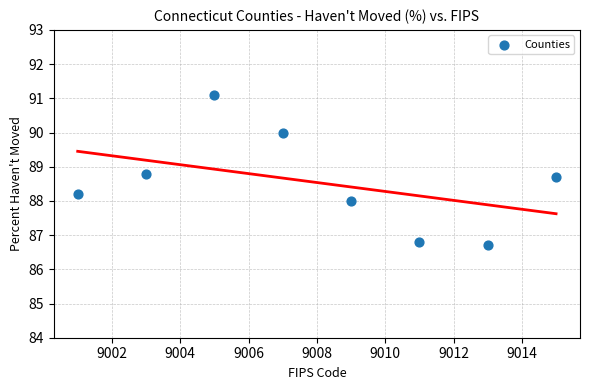

What is the range of X values (max minus min)?

14.0